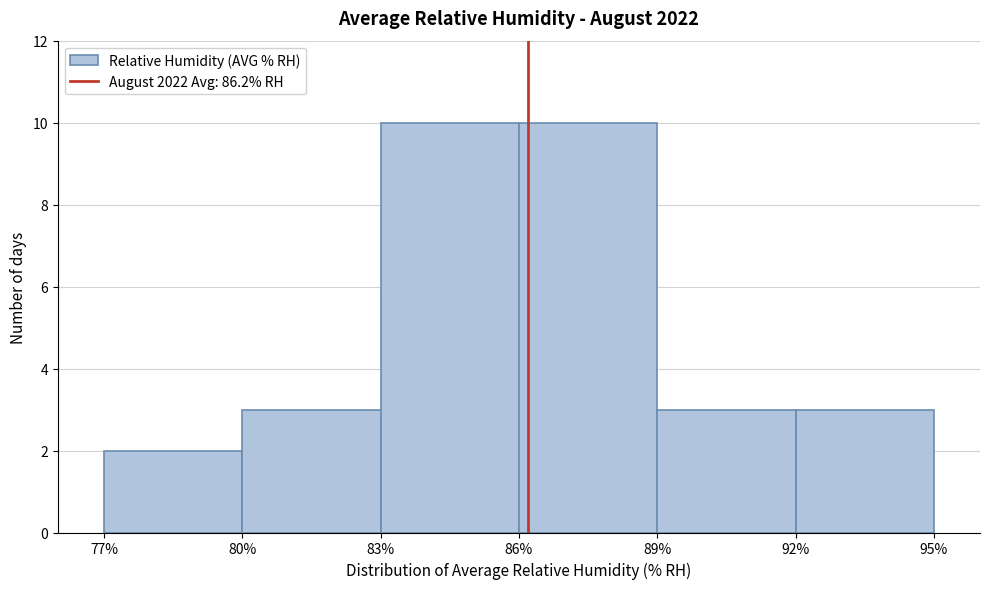

Reading left to right, list every bar in this chart as the range it spans on the x-axis followed by its height. The values are not printed on the chart, so give them approximately, as read against the axis.

77% to 80%: 2
80% to 83%: 3
83% to 86%: 10
86% to 89%: 10
89% to 92%: 3
92% to 95%: 3